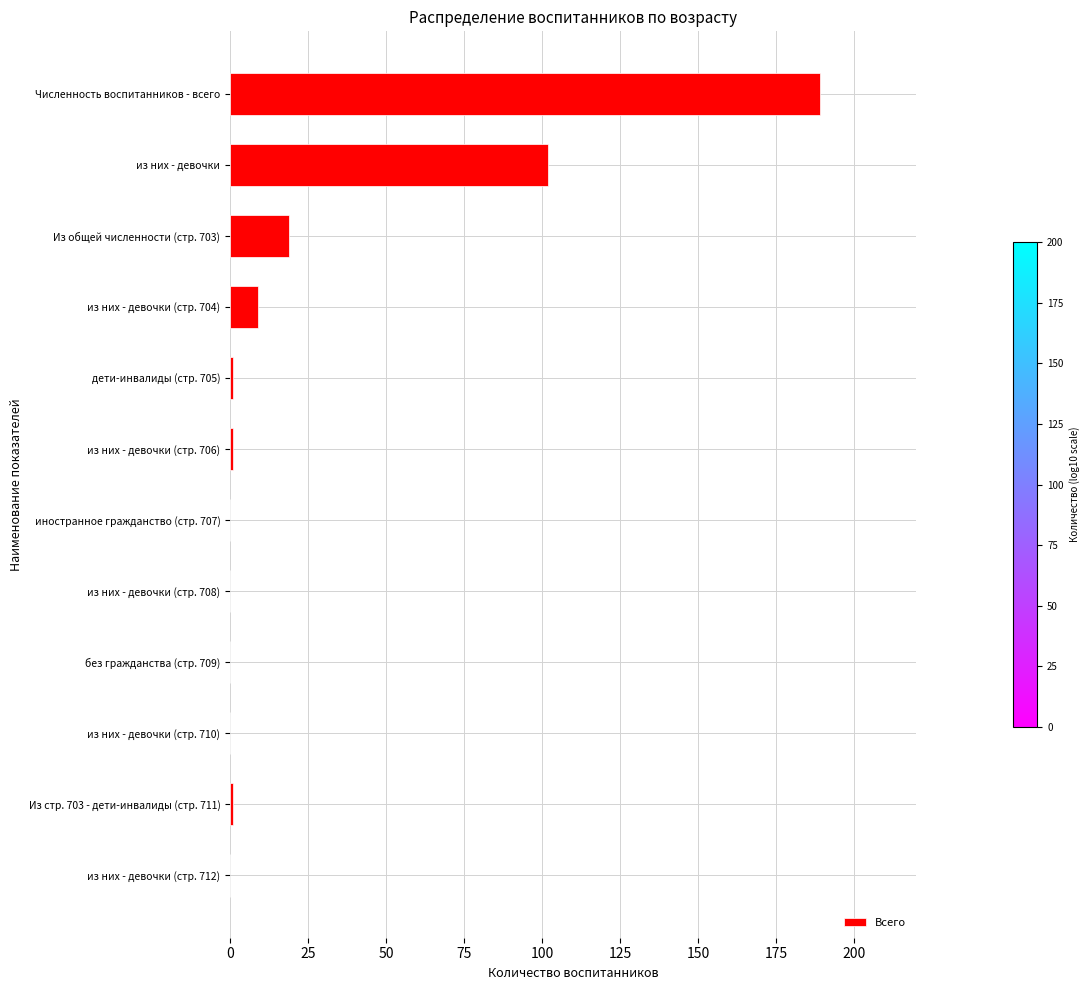

What is the sum of the values at иностранное гражданство (стр. 707) and из них - девочки?

102